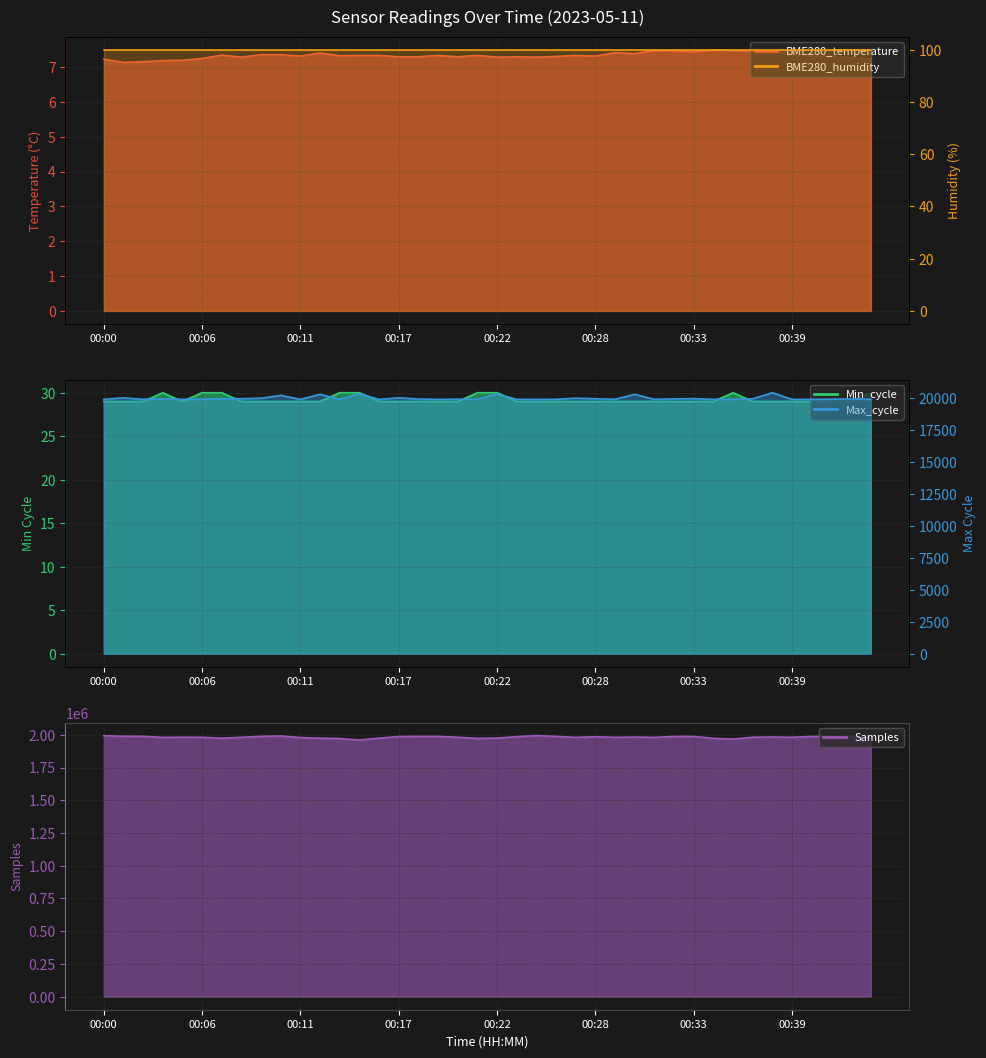

Which category has the lowest value across all series?

00:01